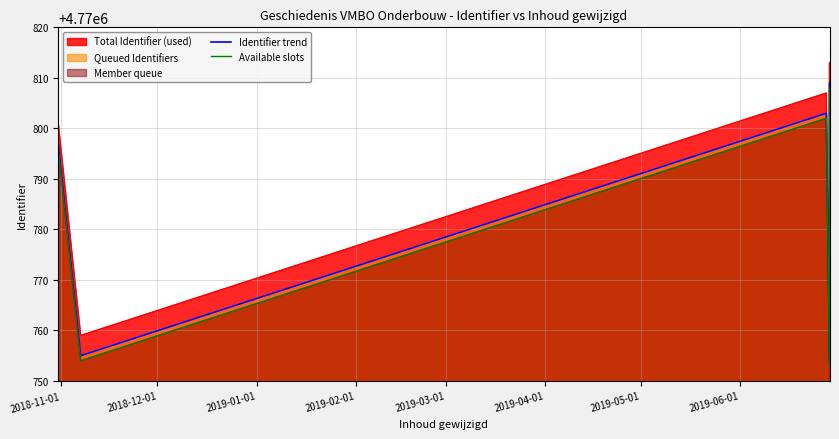

What is the average value of the Available slots series?

4770777